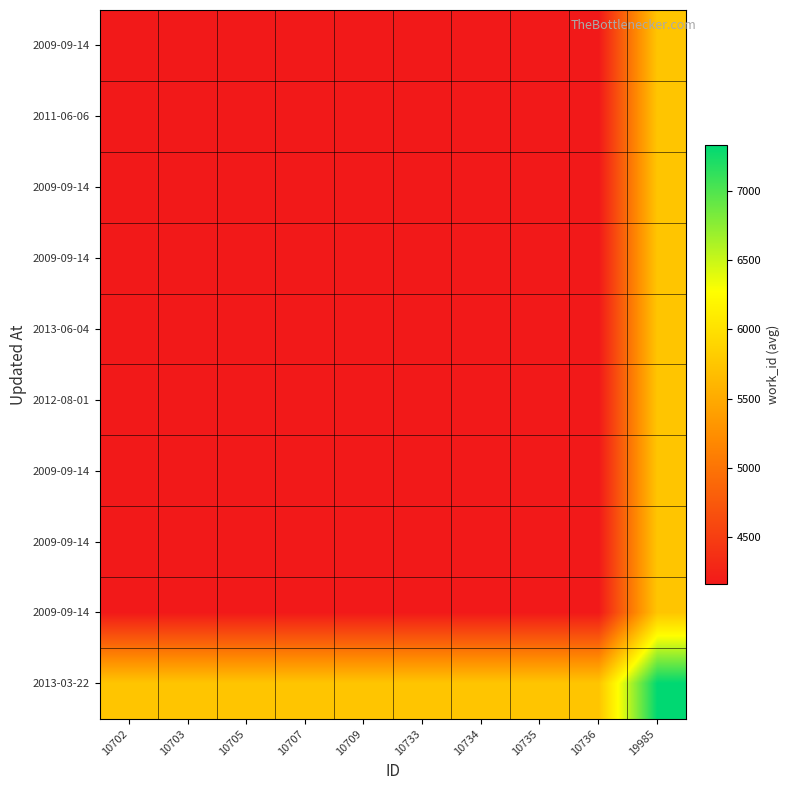

At which category is the sum across all series the highest?

19985